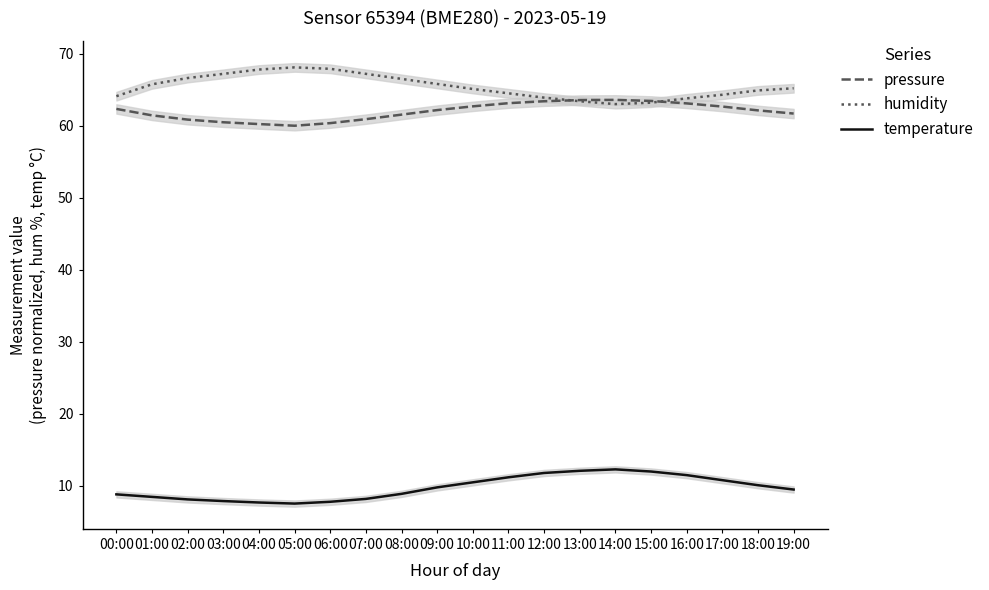

What is the difference between the highest and lowest values at 02:00?

58.5